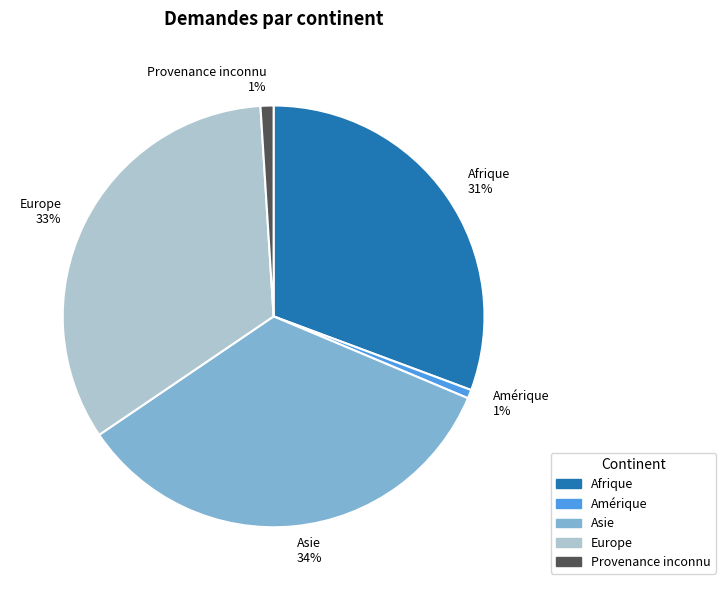

True or false: Amérique accounts for 13% of the total.

False